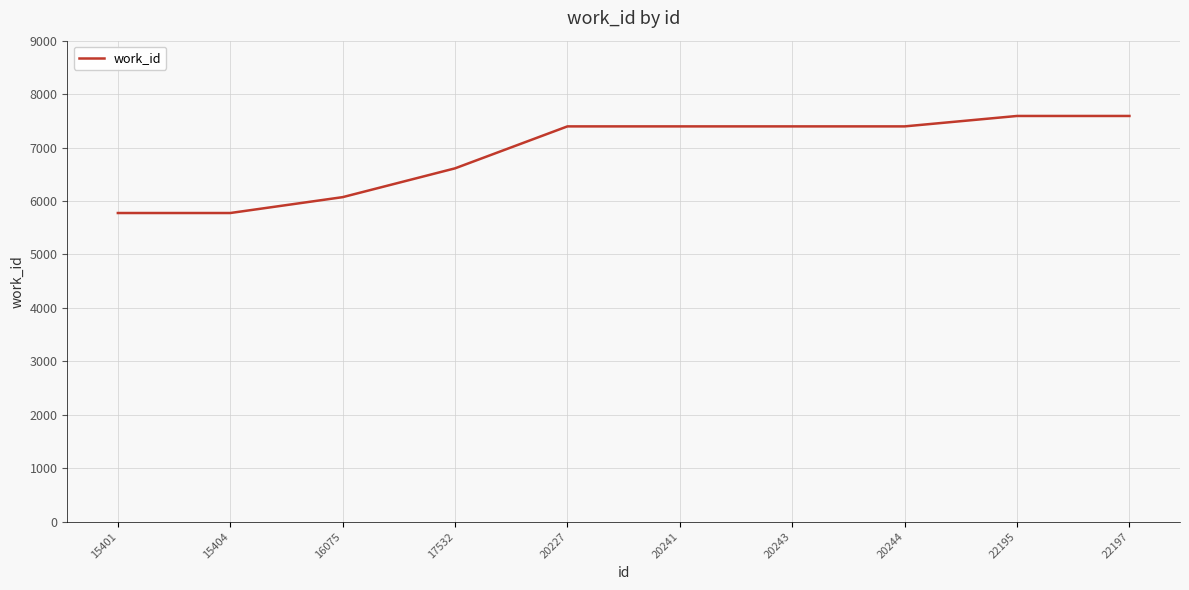

What is the greatest value displayed?

7591